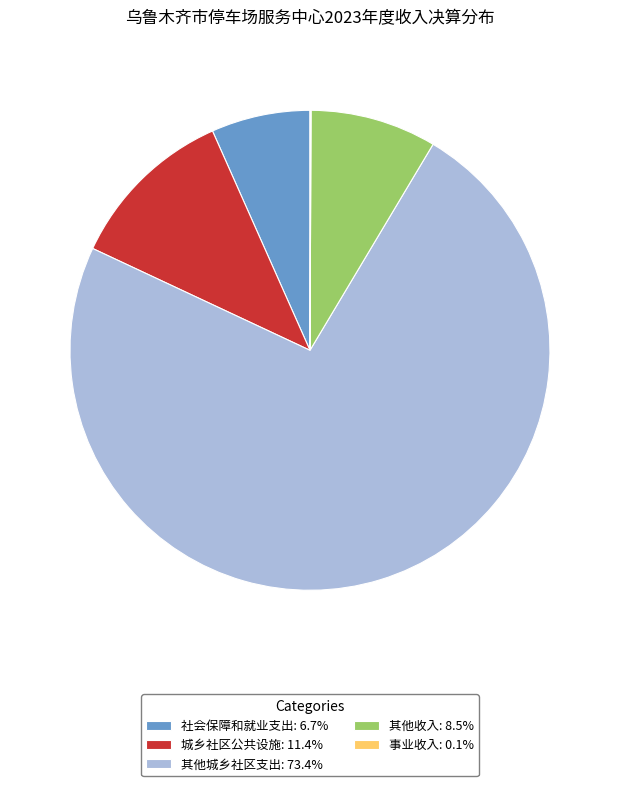

Between 其他城乡社区支出 and 社会保障和就业支出, which is larger?

其他城乡社区支出